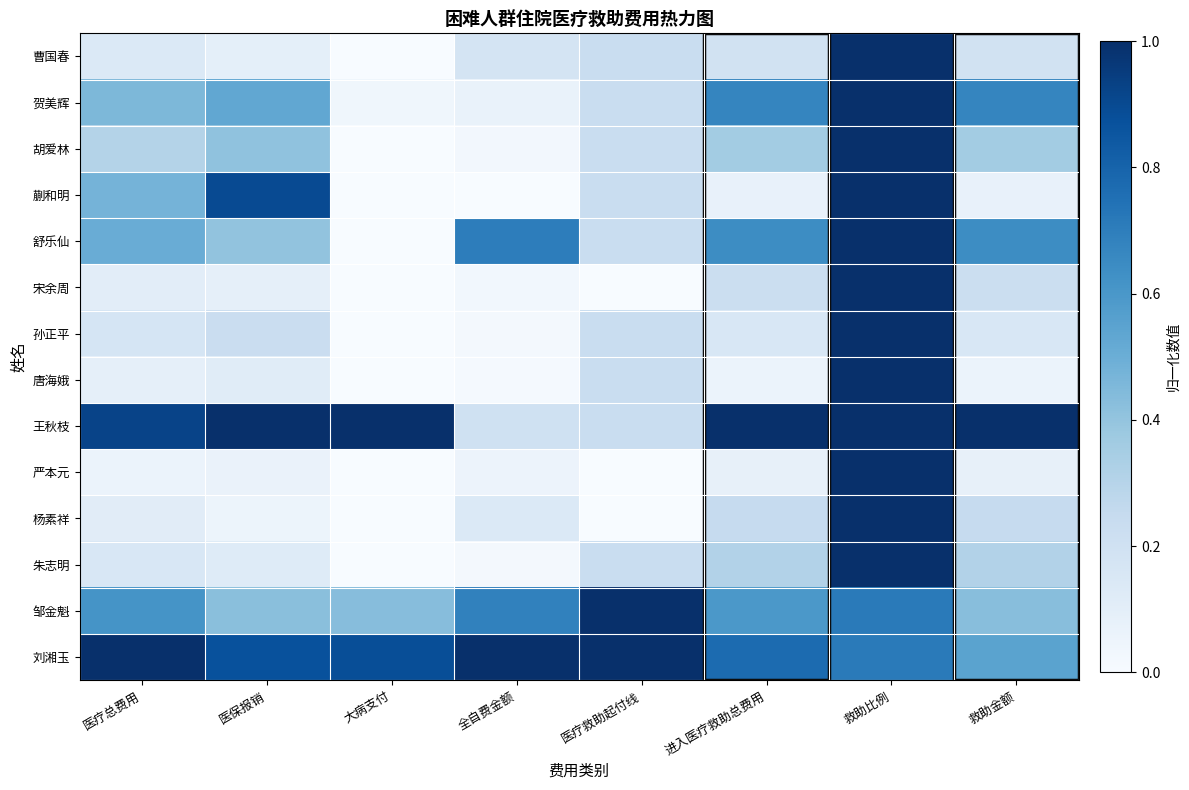

Reading left to right, list all the values displayed in this chart.

曹国春: 医疗总费用=0.1	医保报销=0.1	大病支付=0.0	全自费金额=0.2	医疗救助起付线=0.2	进入医疗救助总费用=0.2	救助比例=1.0	救助金额=0.2
贺美辉: 医疗总费用=0.5	医保报销=0.5	大病支付=0.0	全自费金额=0.1	医疗救助起付线=0.2	进入医疗救助总费用=0.7	救助比例=1.0	救助金额=0.7
胡爱林: 医疗总费用=0.3	医保报销=0.4	大病支付=0.0	全自费金额=0.0	医疗救助起付线=0.2	进入医疗救助总费用=0.4	救助比例=1.0	救助金额=0.4
蒯和明: 医疗总费用=0.5	医保报销=0.9	大病支付=0.0	全自费金额=0.0	医疗救助起付线=0.2	进入医疗救助总费用=0.1	救助比例=1.0	救助金额=0.1
舒乐仙: 医疗总费用=0.5	医保报销=0.4	大病支付=0.0	全自费金额=0.7	医疗救助起付线=0.2	进入医疗救助总费用=0.6	救助比例=1.0	救助金额=0.6
宋余周: 医疗总费用=0.1	医保报销=0.1	大病支付=0.0	全自费金额=0.0	医疗救助起付线=0.0	进入医疗救助总费用=0.2	救助比例=1.0	救助金额=0.2
孙正平: 医疗总费用=0.2	医保报销=0.2	大病支付=0.0	全自费金额=0.0	医疗救助起付线=0.2	进入医疗救助总费用=0.2	救助比例=1.0	救助金额=0.2
唐海娥: 医疗总费用=0.1	医保报销=0.1	大病支付=0.0	全自费金额=0.0	医疗救助起付线=0.2	进入医疗救助总费用=0.1	救助比例=1.0	救助金额=0.1
王秋枝: 医疗总费用=0.9	医保报销=1.0	大病支付=1.0	全自费金额=0.2	医疗救助起付线=0.2	进入医疗救助总费用=1.0	救助比例=1.0	救助金额=1.0
严本元: 医疗总费用=0.1	医保报销=0.1	大病支付=0.0	全自费金额=0.1	医疗救助起付线=0.0	进入医疗救助总费用=0.1	救助比例=1.0	救助金额=0.1
杨素祥: 医疗总费用=0.1	医保报销=0.1	大病支付=0.0	全自费金额=0.1	医疗救助起付线=0.0	进入医疗救助总费用=0.2	救助比例=1.0	救助金额=0.2
朱志明: 医疗总费用=0.2	医保报销=0.1	大病支付=0.0	全自费金额=0.0	医疗救助起付线=0.2	进入医疗救助总费用=0.3	救助比例=1.0	救助金额=0.3
邹金魁: 医疗总费用=0.6	医保报销=0.4	大病支付=0.4	全自费金额=0.7	医疗救助起付线=1.0	进入医疗救助总费用=0.6	救助比例=0.7	救助金额=0.4
刘湘玉: 医疗总费用=1.0	医保报销=0.9	大病支付=0.9	全自费金额=1.0	医疗救助起付线=1.0	进入医疗救助总费用=0.8	救助比例=0.7	救助金额=0.6